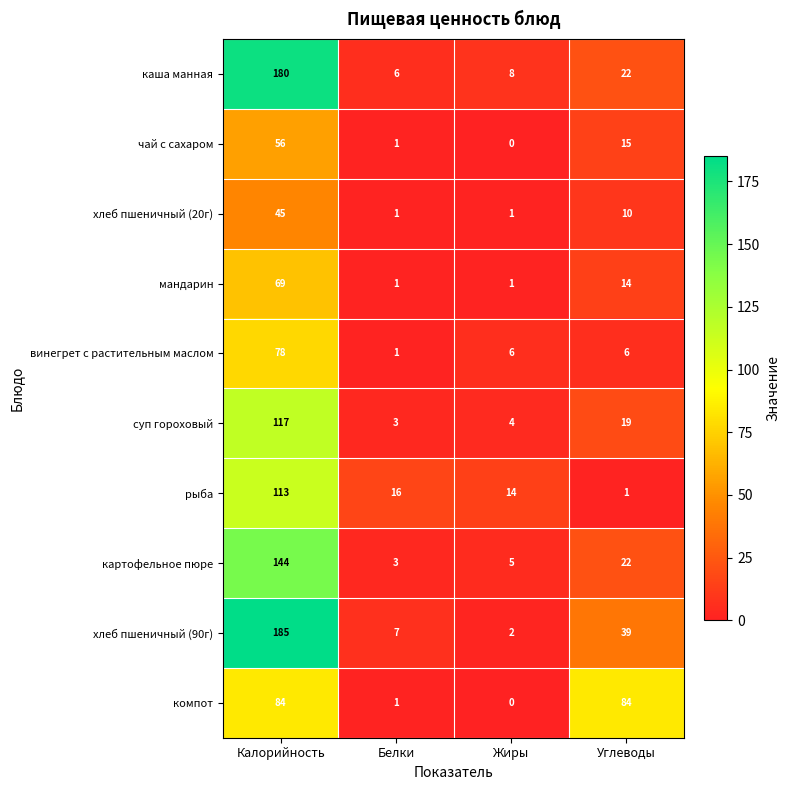

At which category is the sum across all series the highest?

Калорийность